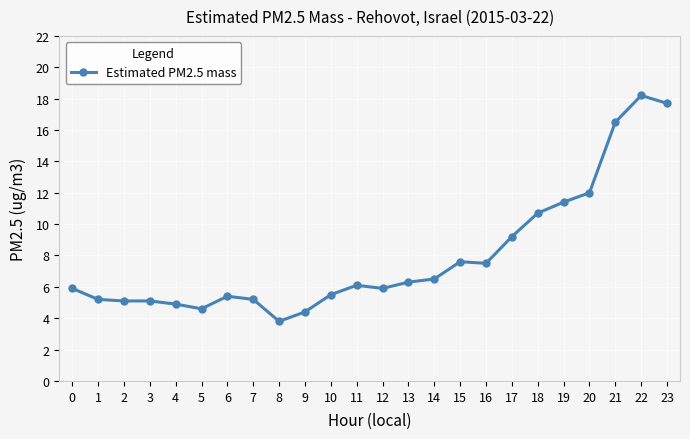

What is the value of the 4th point from the left?

5.1